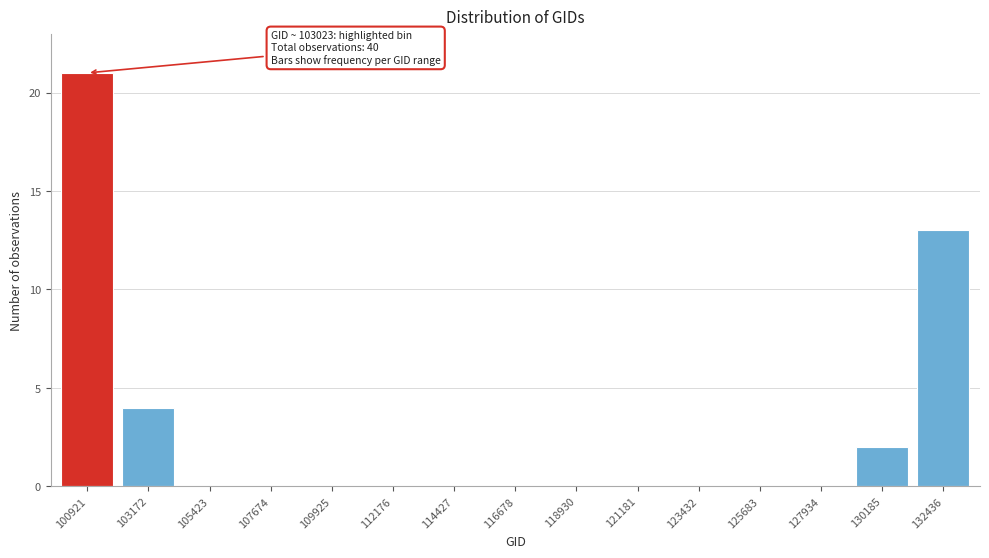

Reading left to right, transcribe all the data shown in this chart.

100921=21	103172=4	105423=0	107674=0	109925=0	112176=0	114427=0	116678=0	118930=0	121181=0	123432=0	125683=0	127934=0	130185=2	132436=13